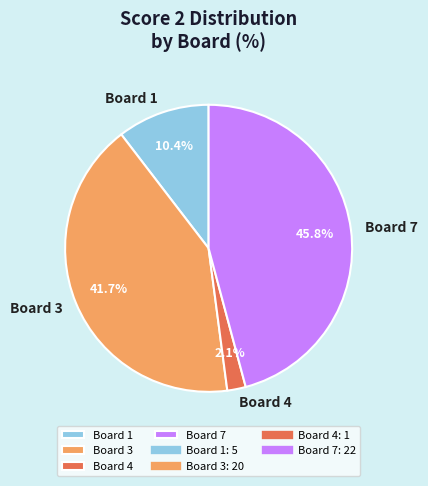

Is the sum of Board 4 and Board 1 greater than half?

No